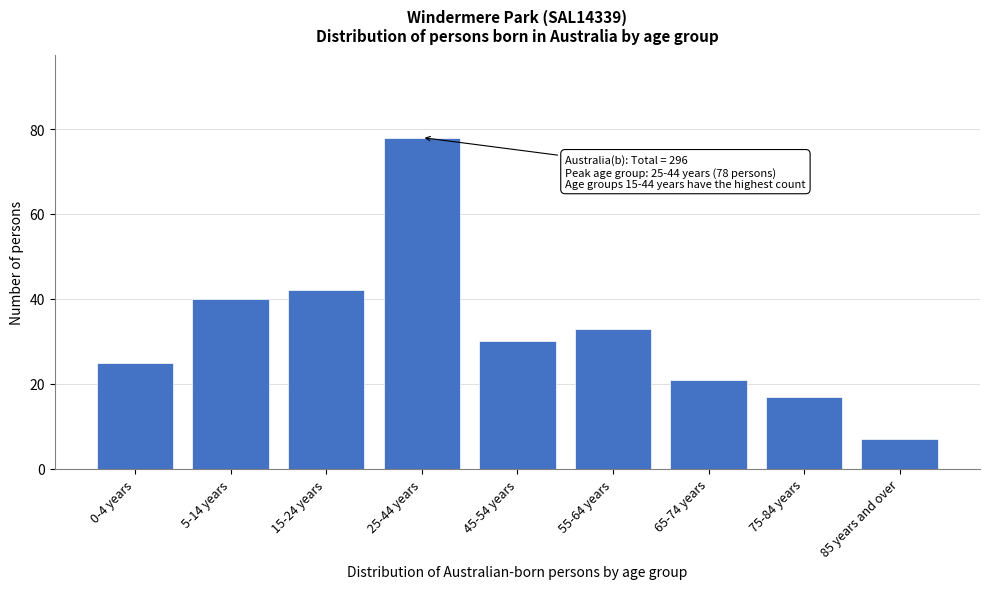

Reading right to left, what are all the values shown in this chart?

85 years and over=7	75-84 years=17	65-74 years=21	55-64 years=33	45-54 years=30	25-44 years=78	15-24 years=42	5-14 years=40	0-4 years=25